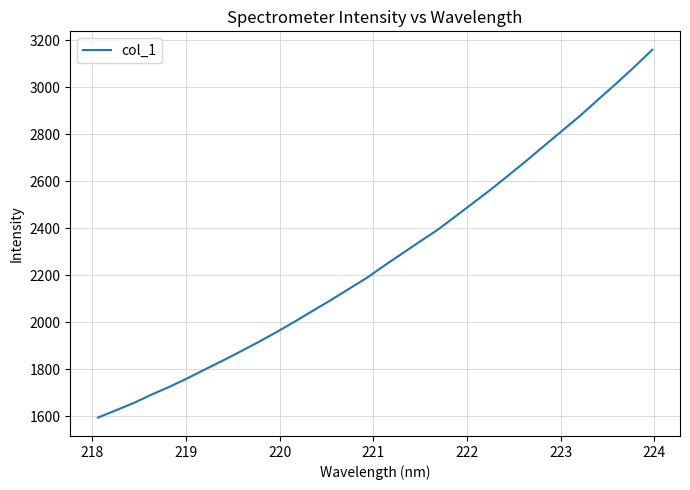

What is the greatest value displayed?

3159.1